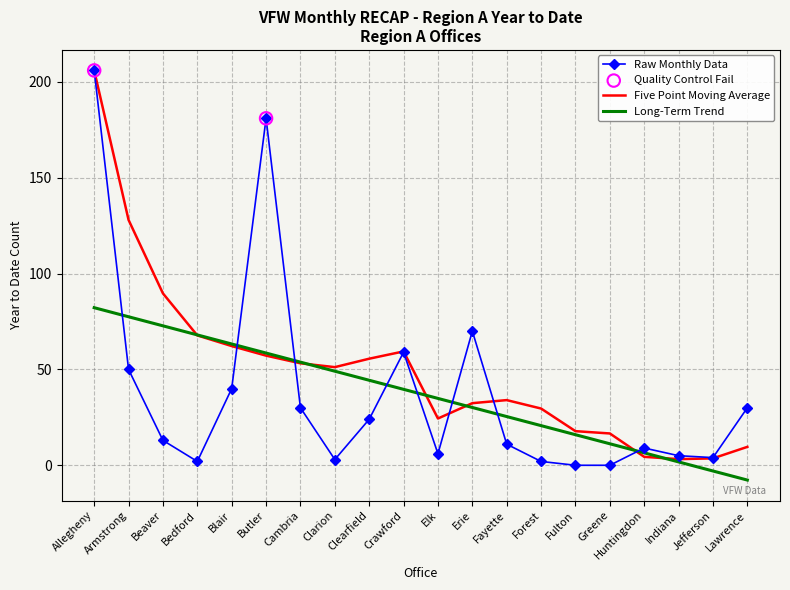

Which series changed the most between Clarion and Crawford?

Raw Monthly Data